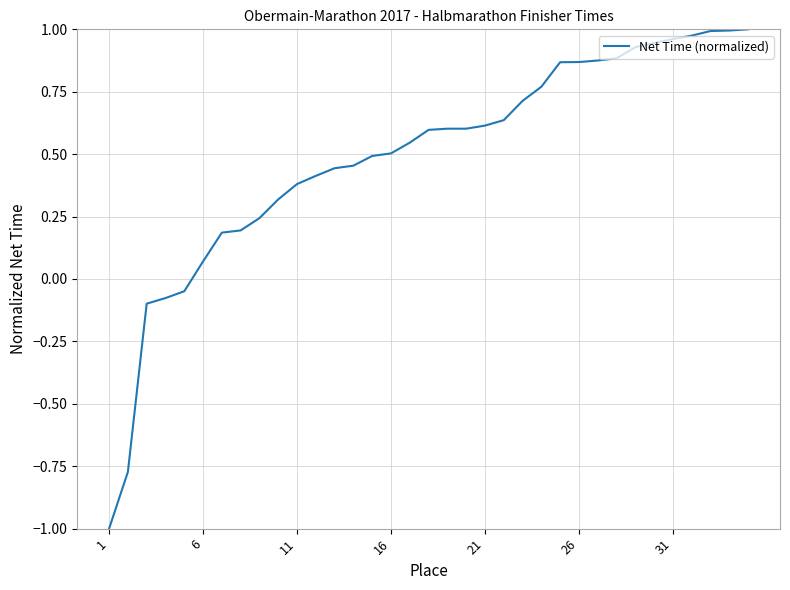

At which category does the chart reach its minimum across all series?

1